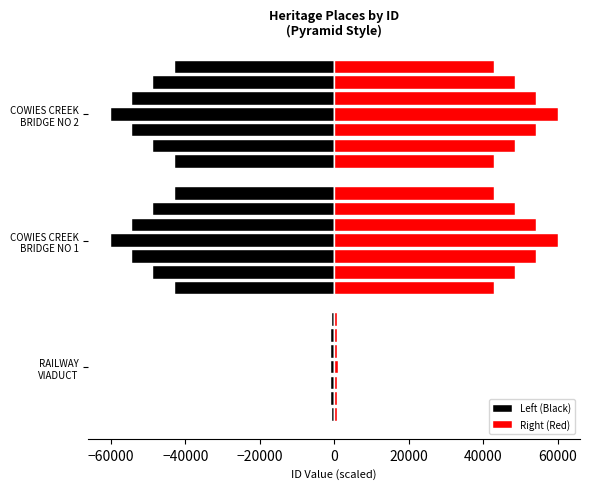

What is the minimum value shown in the chart?

-60000.0